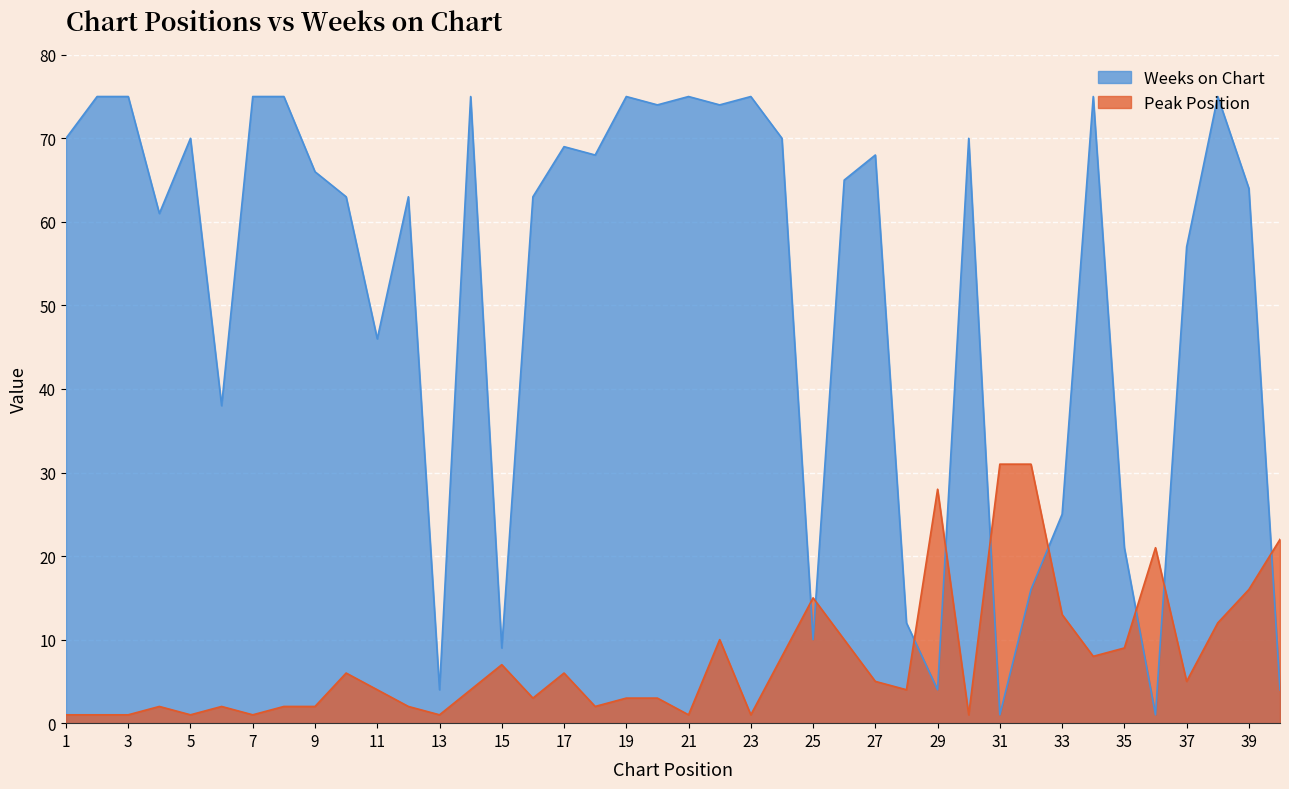

How many interior local peaks does the Peak Position series have?

9